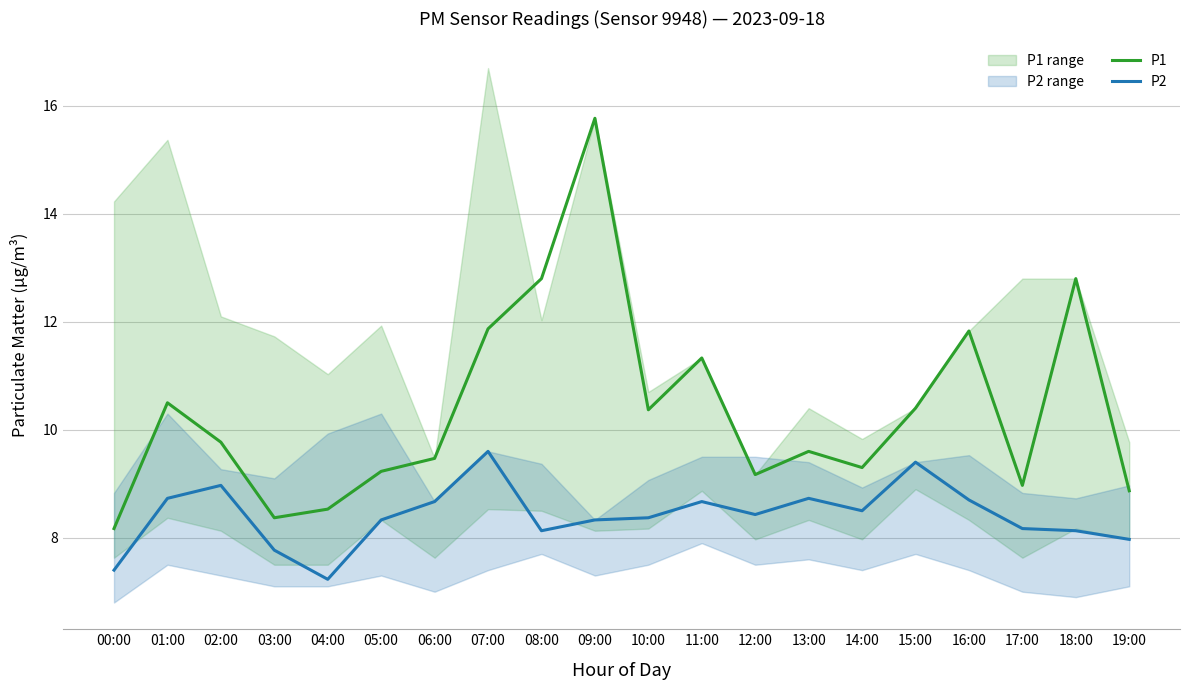

True or false: P1 and P2 cross at least once.

False